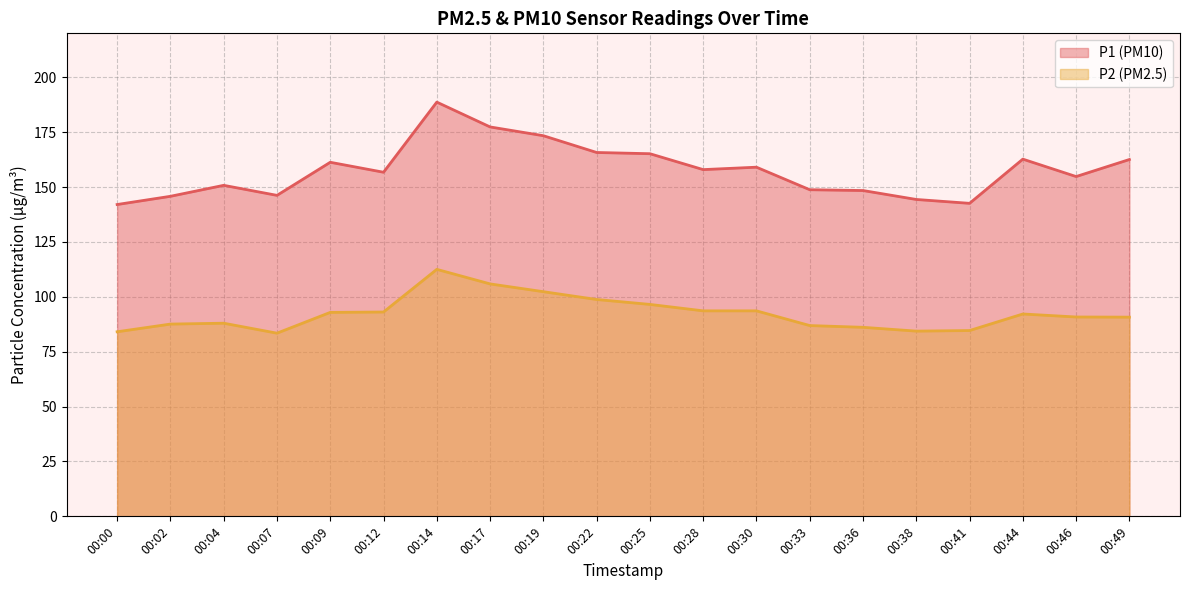

What is the sum of all P1 values?

3154.1